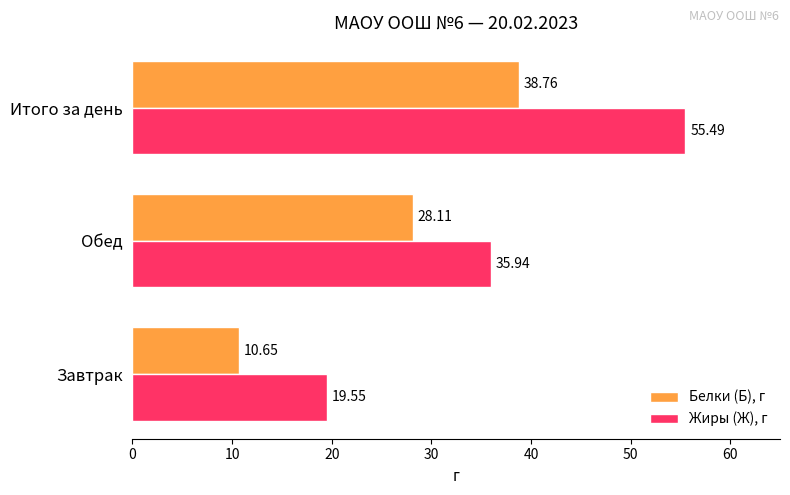

What are all the series names shown in the legend?

Белки (Б), г, Жиры (Ж), г